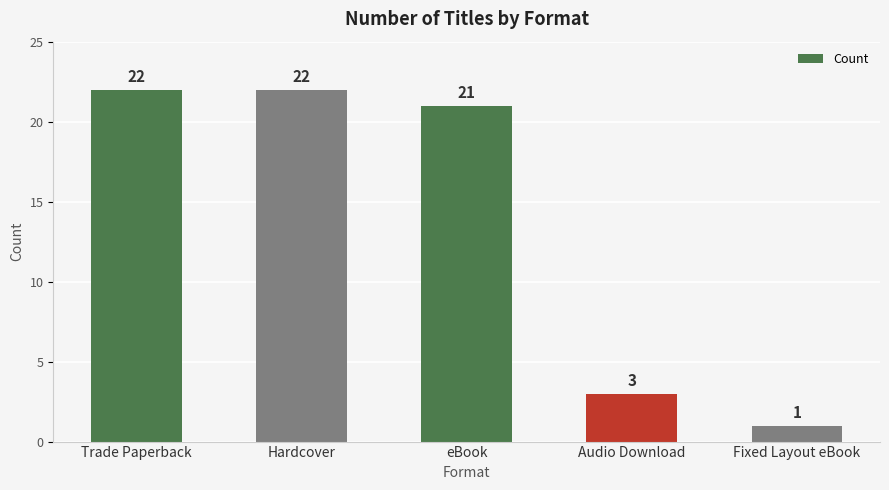

What position from the right is Trade Paperback?

5